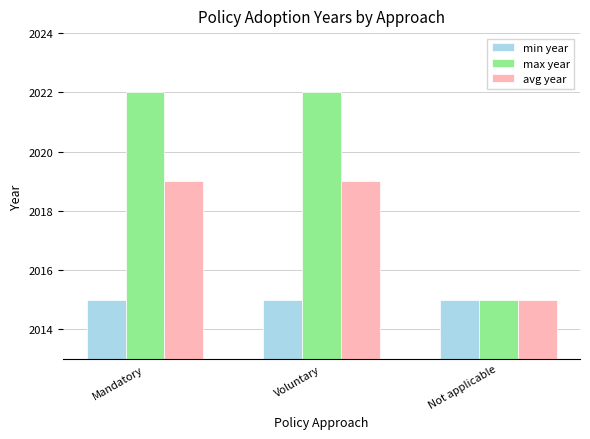

What is the label of the 2nd bar from the left?

Voluntary